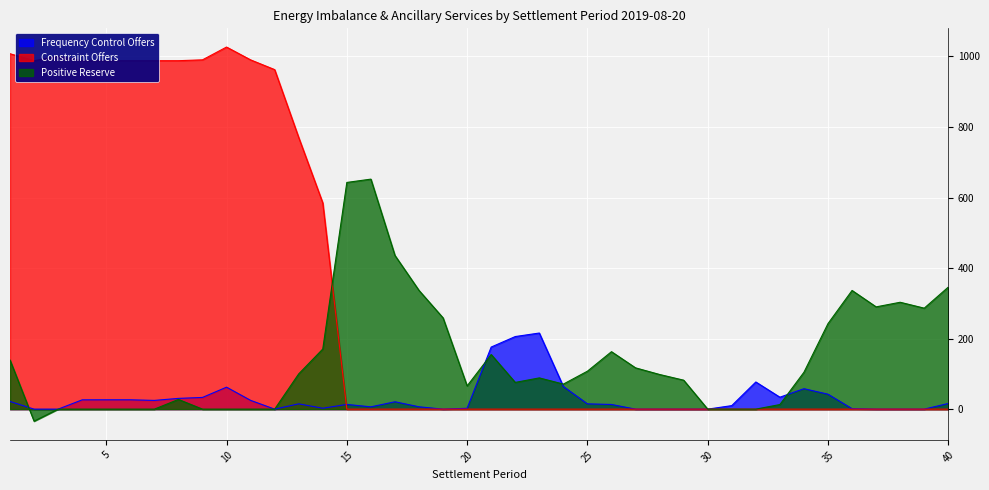

Does the chart display data point markers on the line(s)?

No